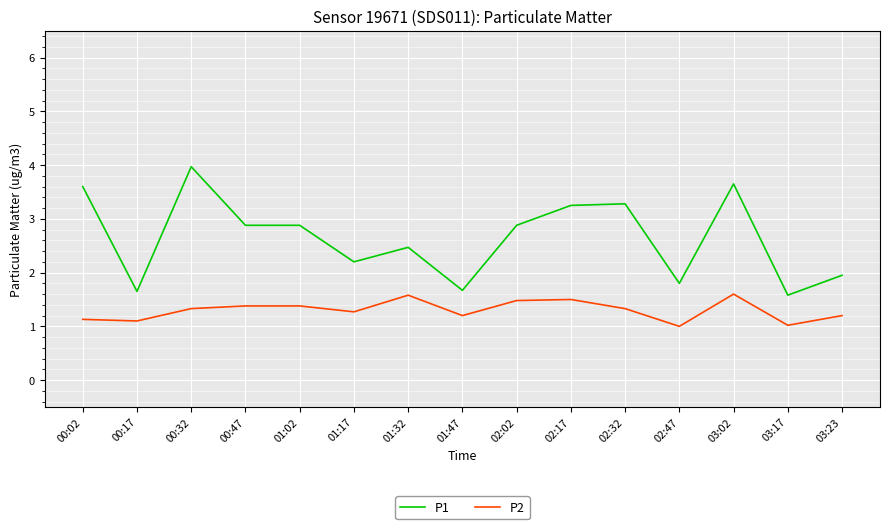

Between 00:02 and 01:32, which series saw the biggest shift?

P1